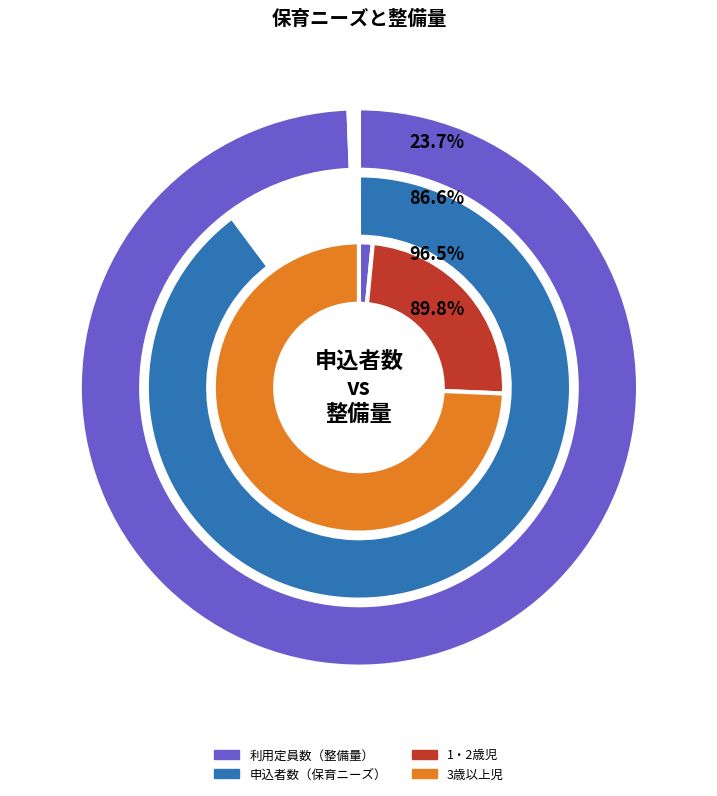

What percentage is NOT represented by 1・2歳児?

75.9%